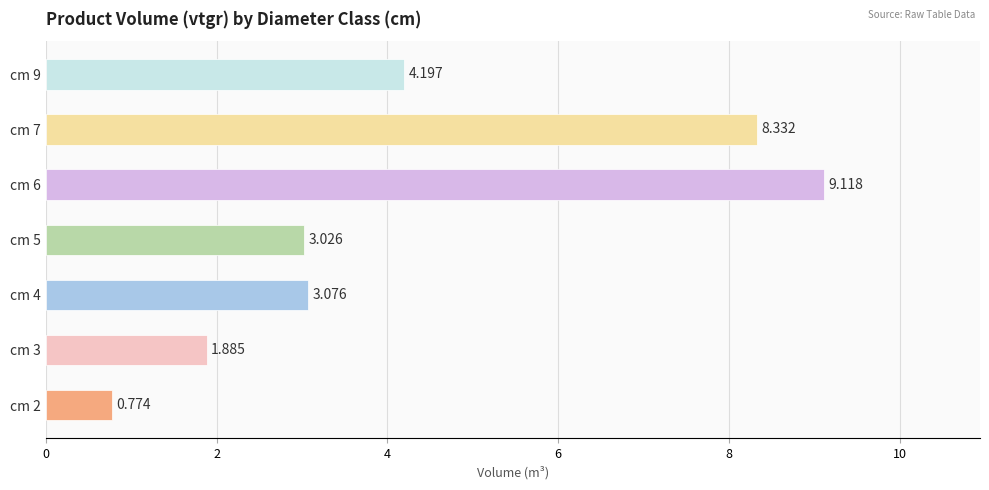

How many series are shown in this chart?

1